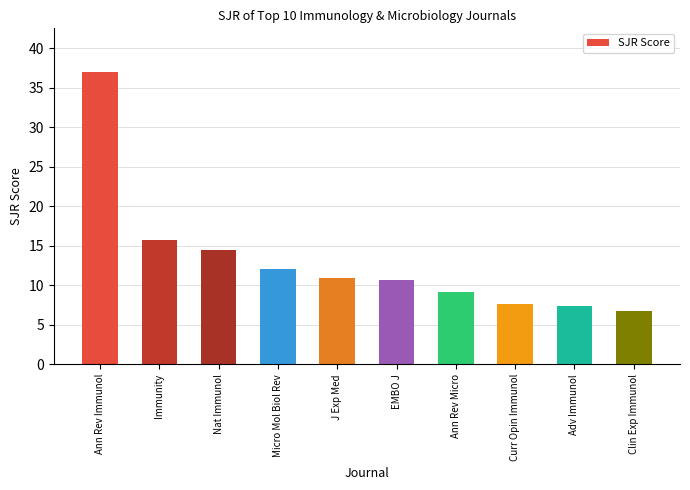

At which label does the data first exceed 10?

Ann Rev Immunol